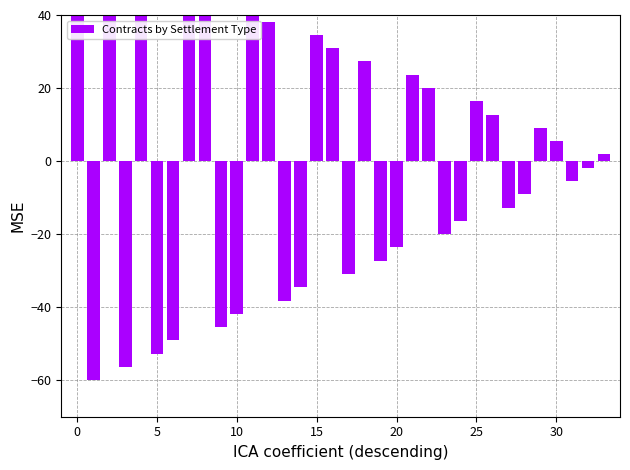

At which label is the value closest to 0?

32